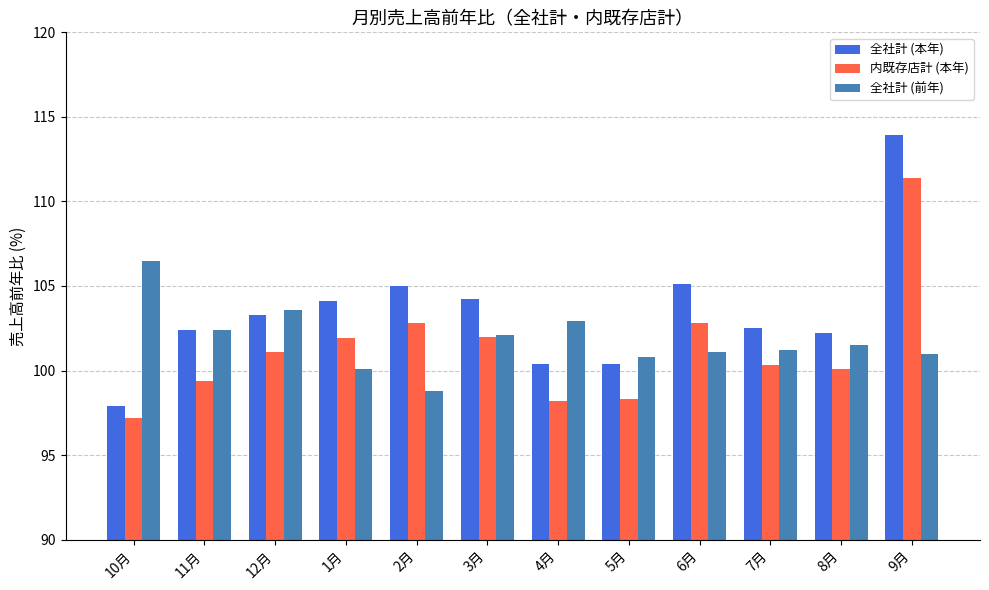

What is the difference between the maximum and minimum values in the 全社計 (本年) series?

16.0